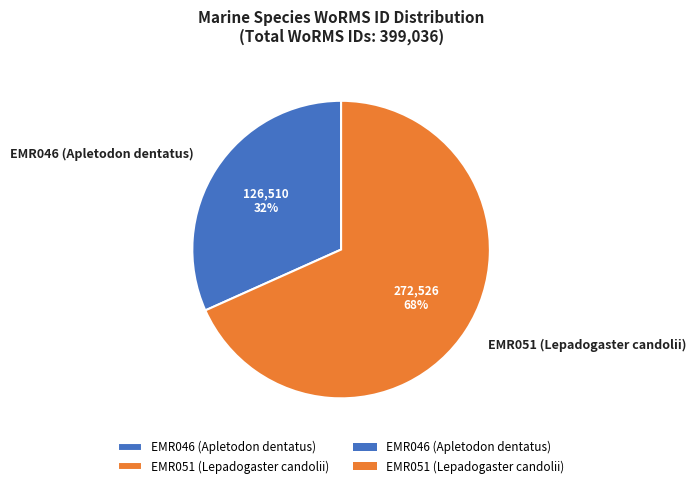

What is the majority slice?

EMR051 (Lepadogaster candolii)